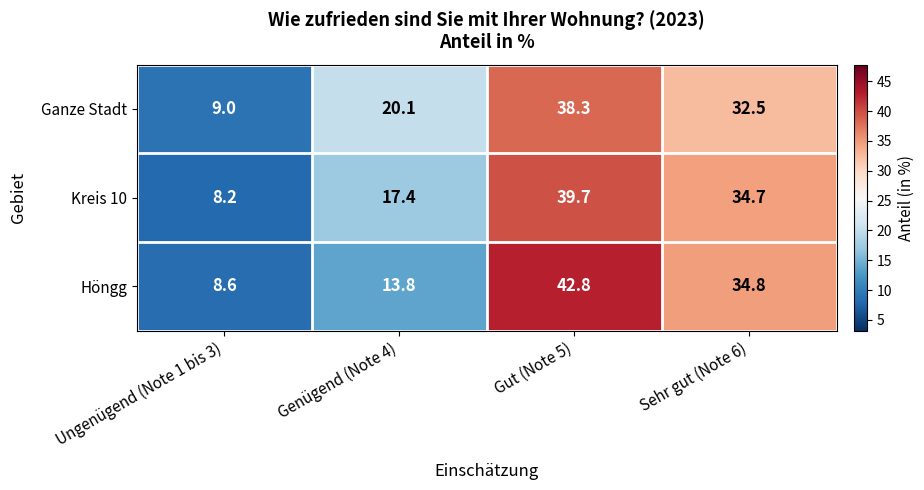

Which series has the widest spread of values?

Höngg